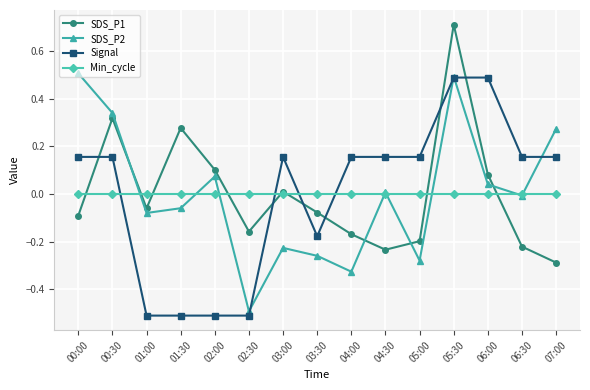

Is the value of Min_cycle at 01:30 greater than the value of Signal at 06:00?

No